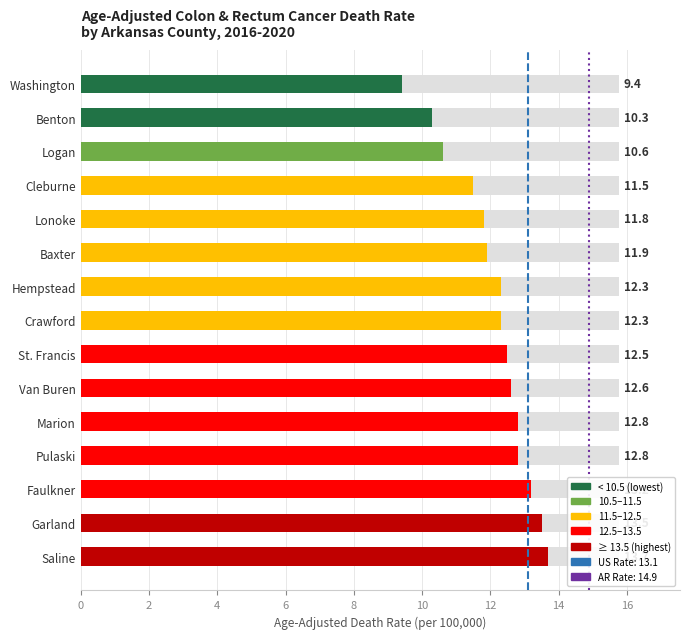

What is the value of the 9th bar from the left?

12.5